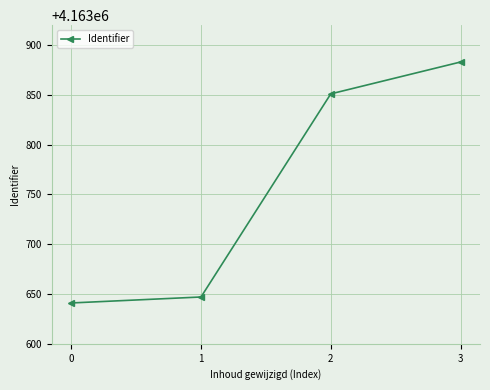

What is the difference between the second highest and second lowest values?

204